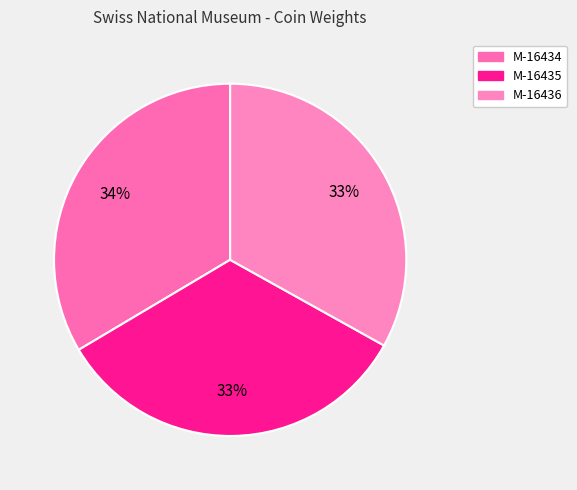

Count the number of slices in the pie.

3